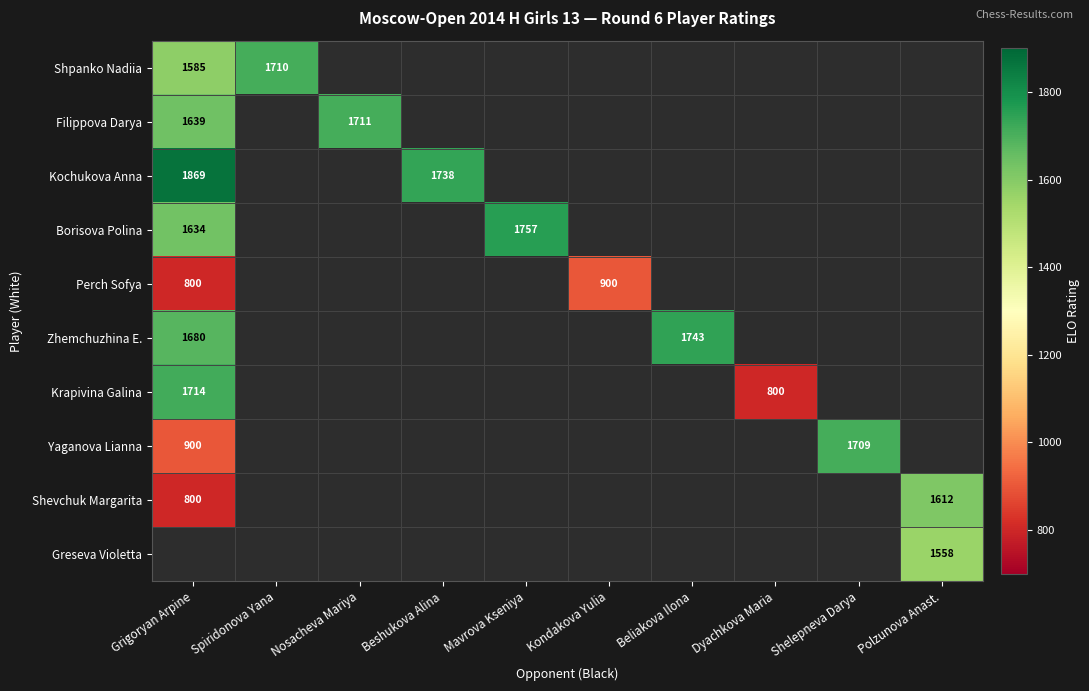

Which series has the widest spread of values?

Krapivina Galina